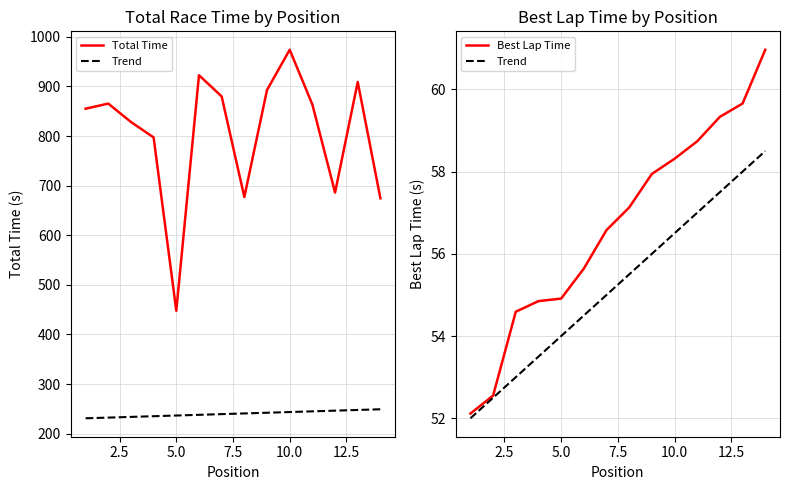

What is the lowest value of the Best Lap Time series?

52.1